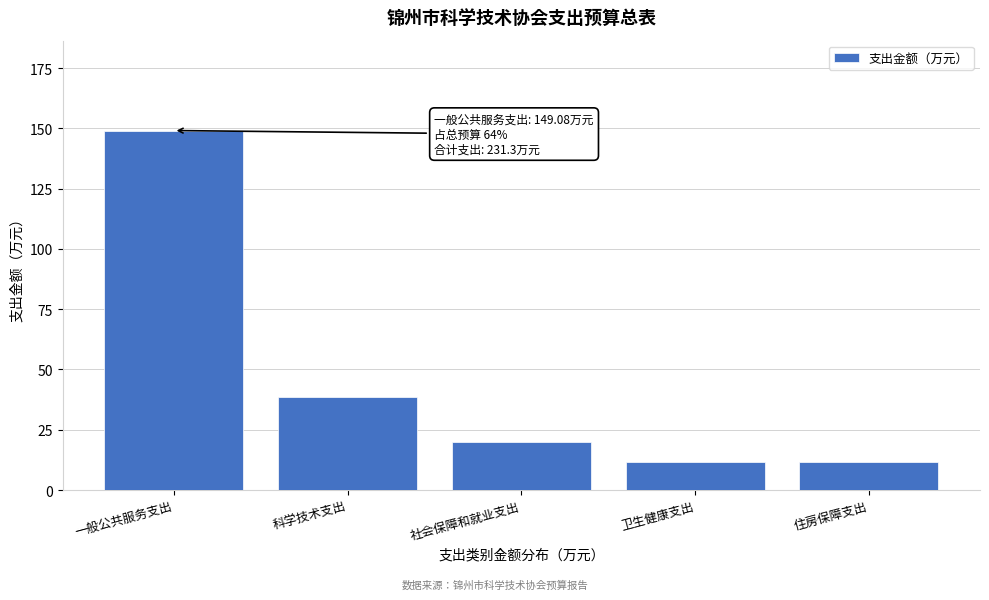

What position from the right is 一般公共服务支出?

5